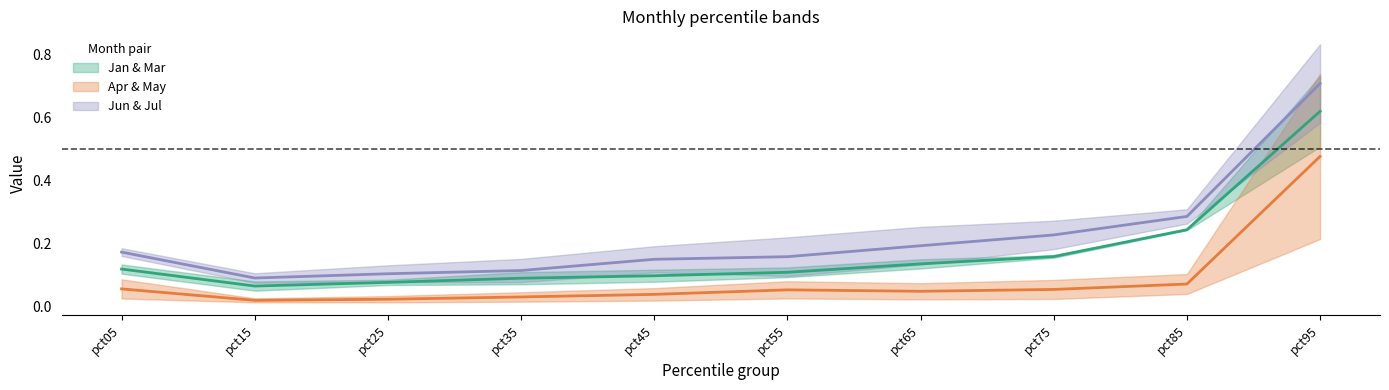

What is the lowest value of the Jan series?

0.1